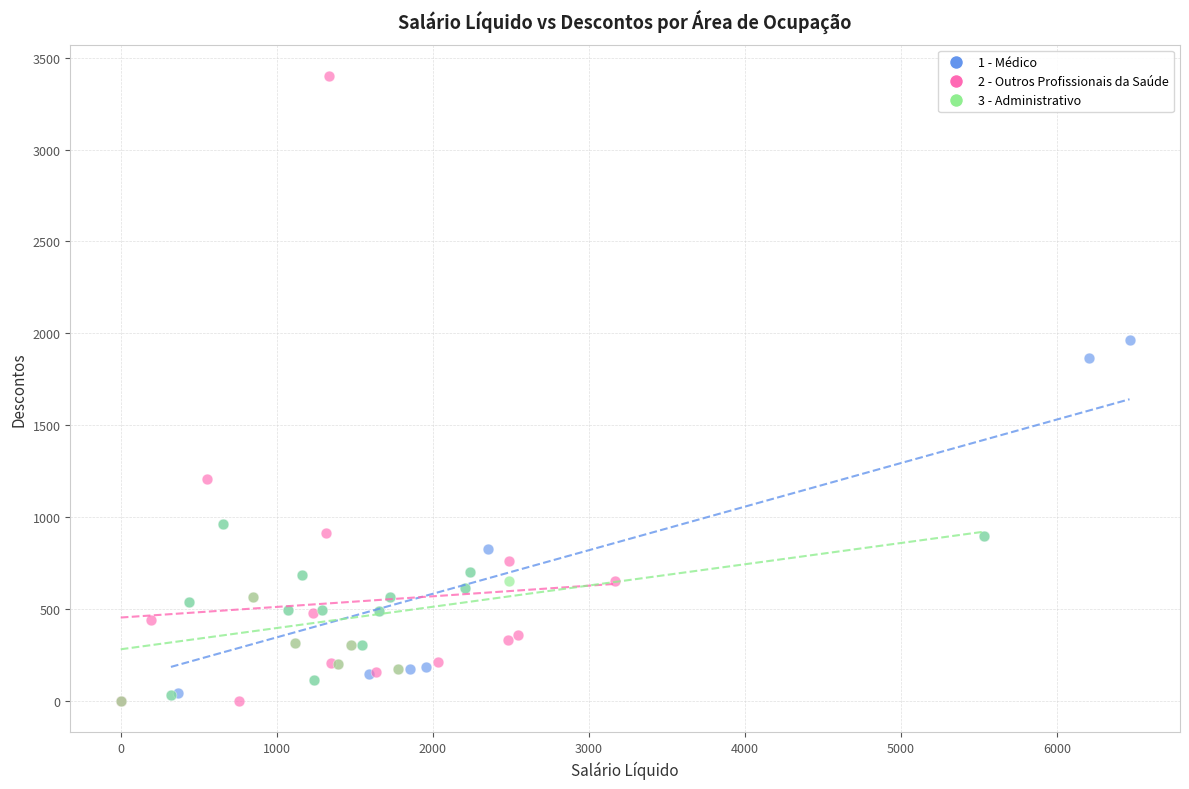

Which series contains the highest Y value?

2 - Outros Profissionais da Saúde